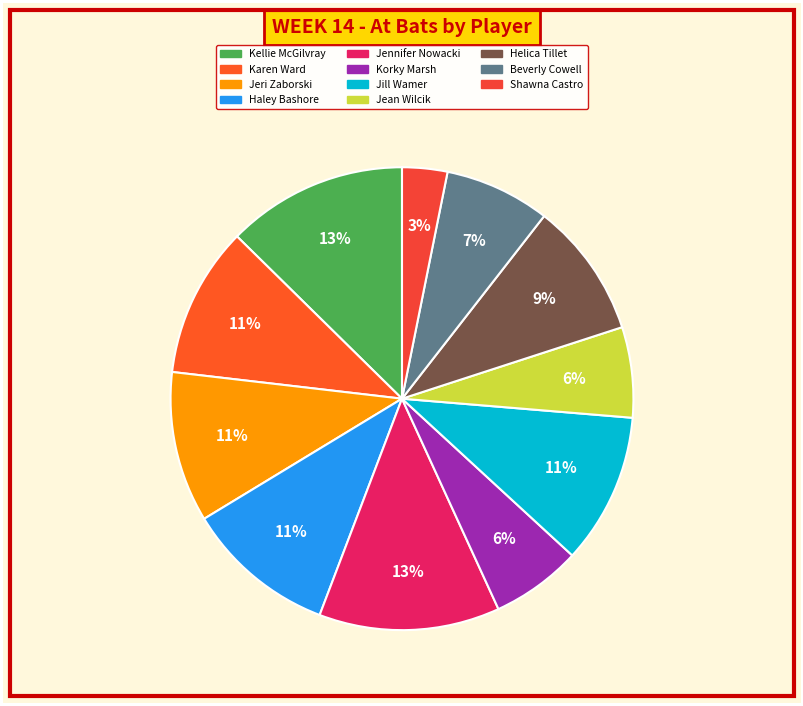

To the nearest percent, what portion does Korky Marsh represent?

6%